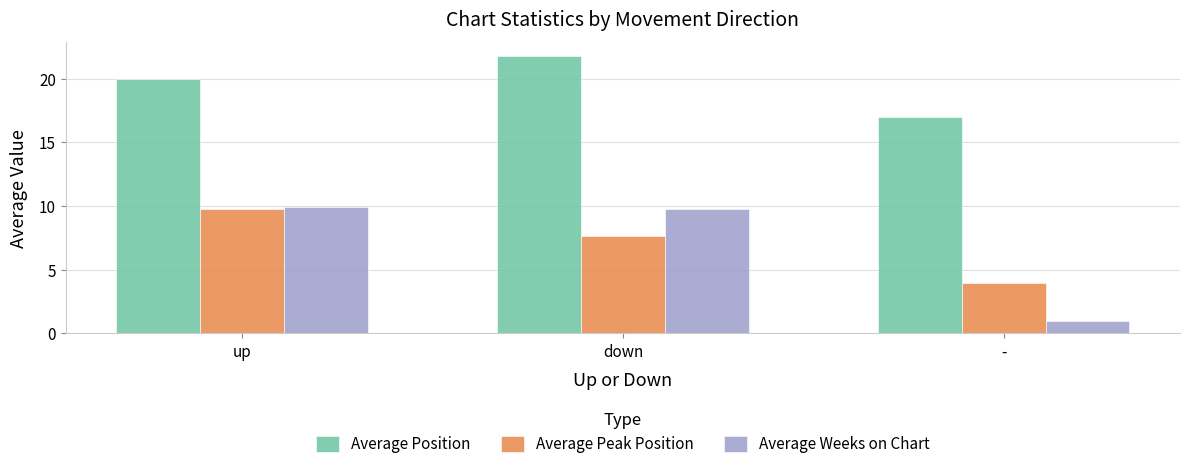

Which series has the widest spread of values?

Average Weeks on Chart